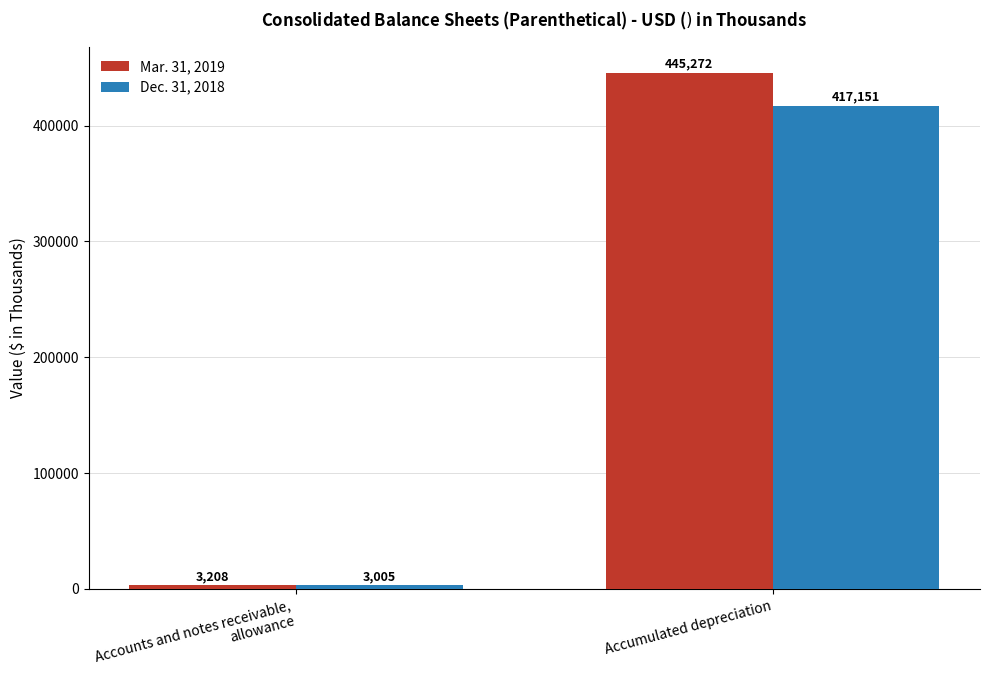

What are all the series names shown in the legend?

Mar. 31, 2019, Dec. 31, 2018